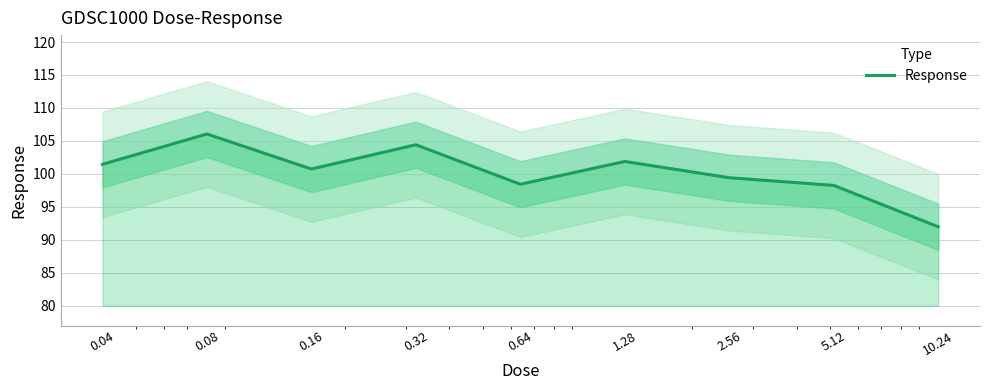

What is the difference between the second highest and second lowest values?

6.2